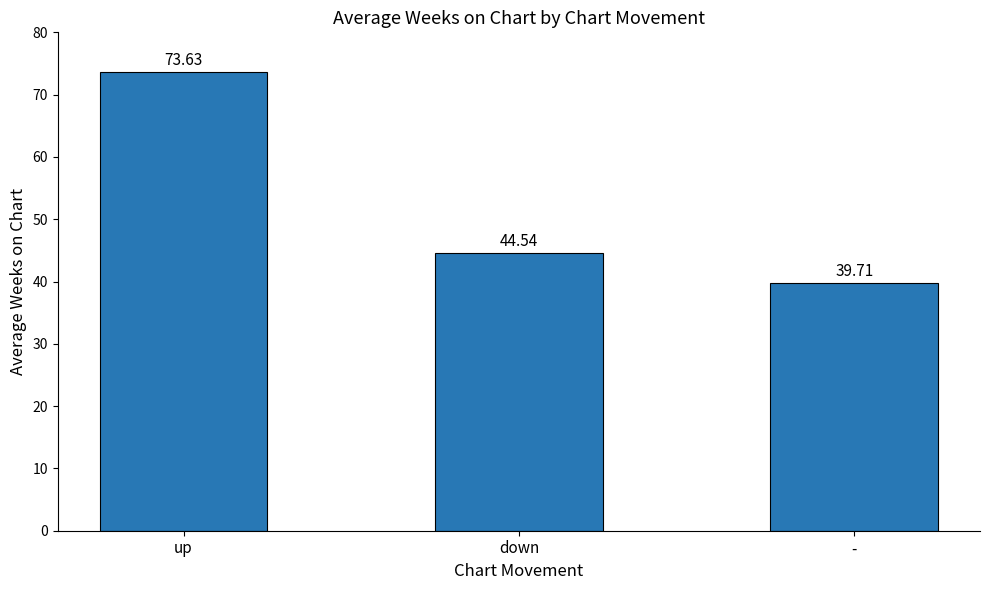

At which label is the value closest to 56?

down